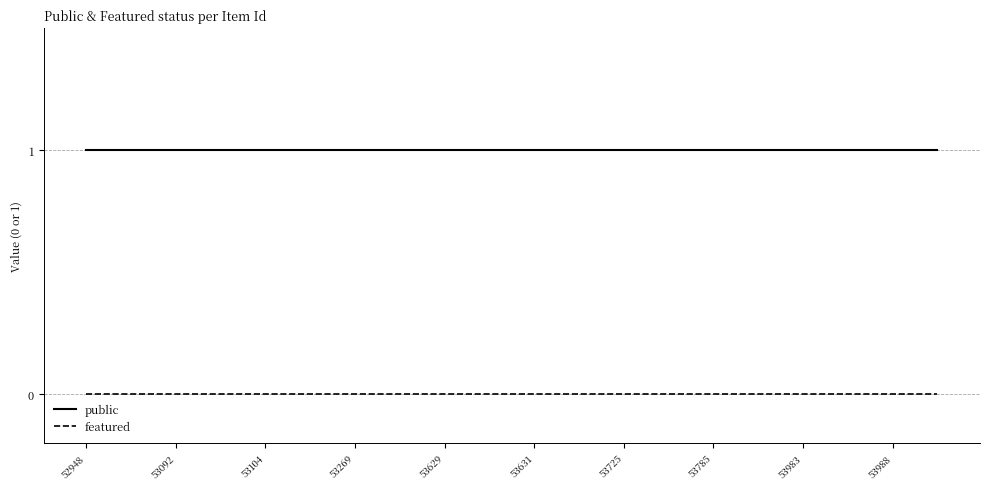

List the series in order of their overall mean, lowest first.

featured, public